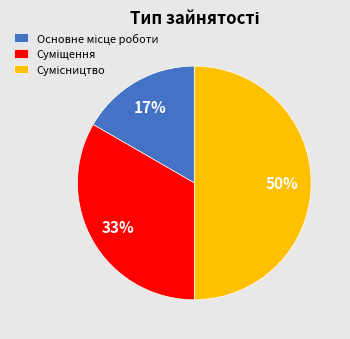

To the nearest percent, what is the difference between the largest and smallest slice percentages?

33%